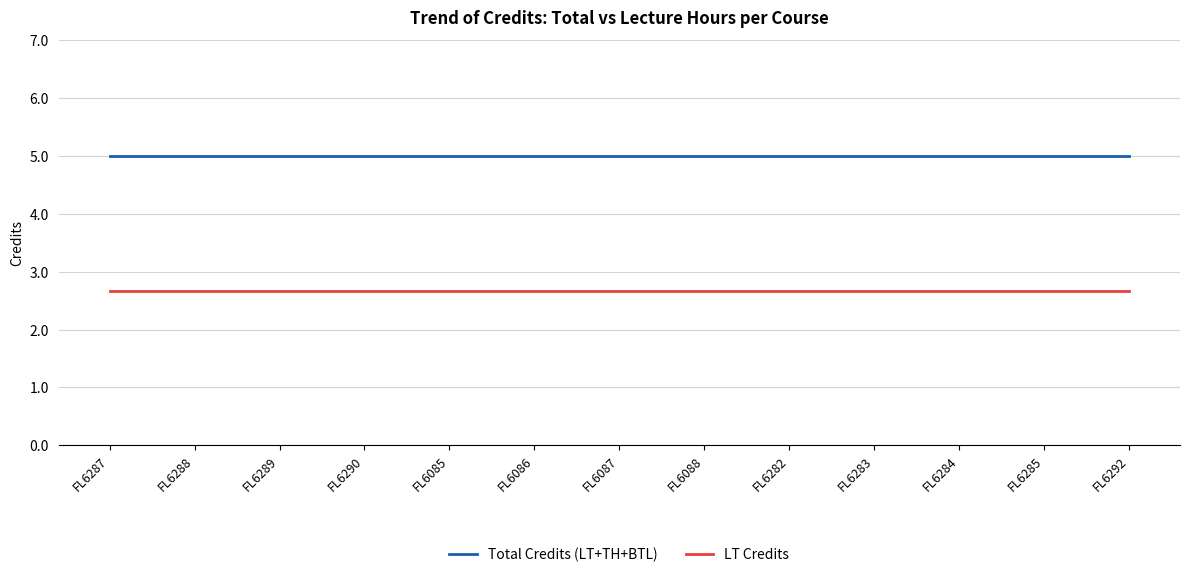

What position from the right is FL6282?

5